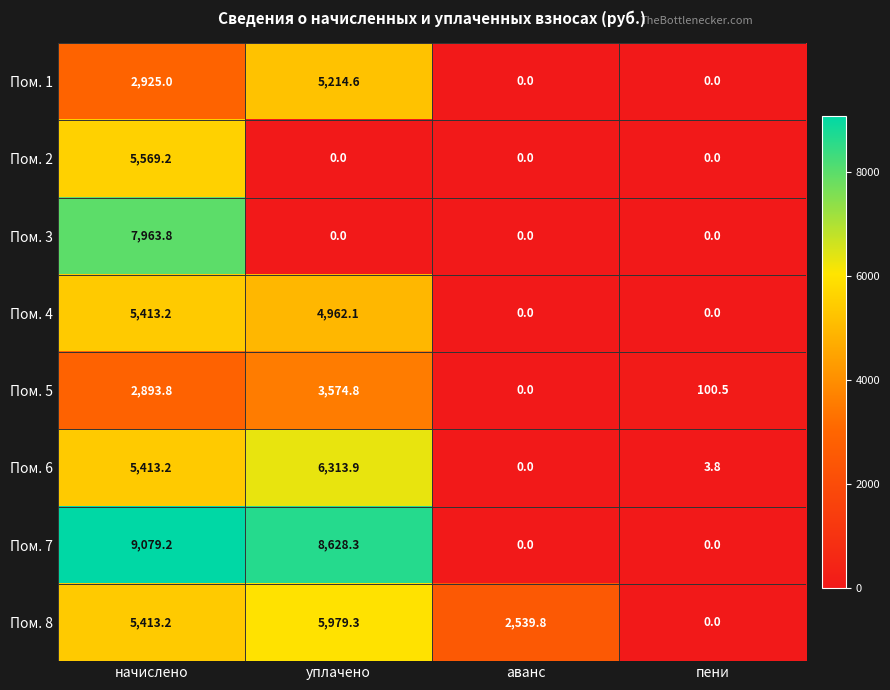

How many data points does each series have?

4